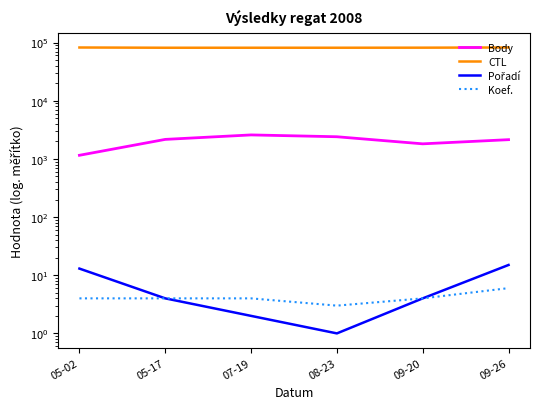

True or false: Body and Koef. intersect in this chart.

False